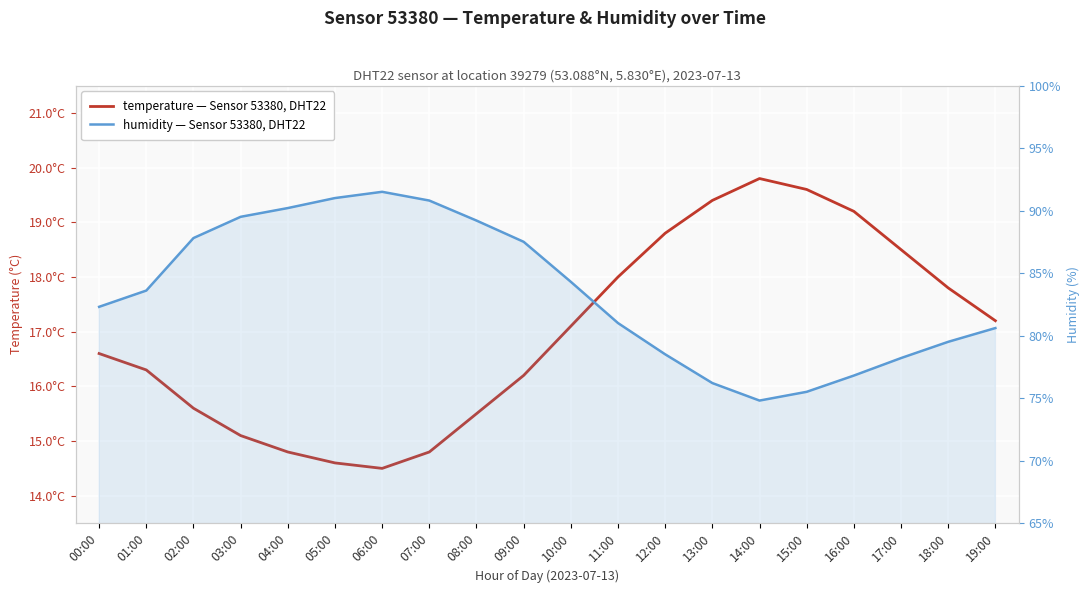

What is the spread (max minus min) of values at 00:00?

65.7